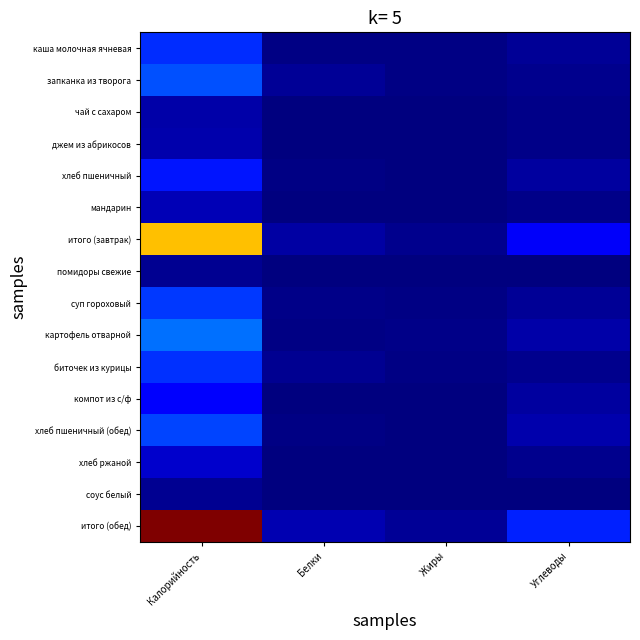

Which series has the largest total across all categories?

итого (обед)